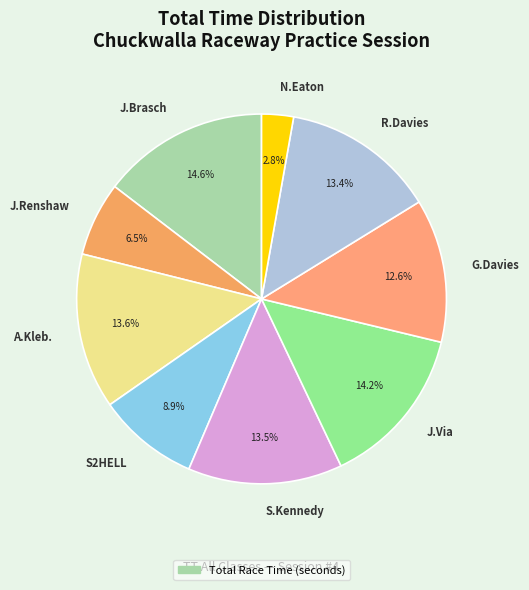

Does any single category account for the majority?

No